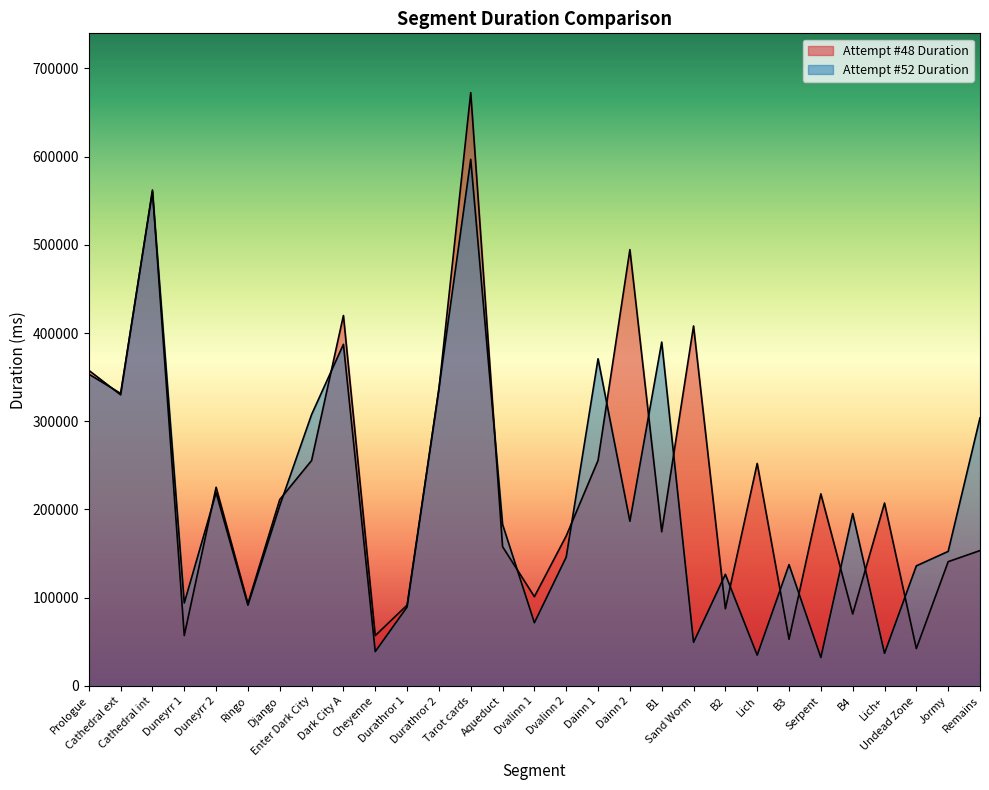

Which series has the largest total across all categories?

Attempt #48 Duration